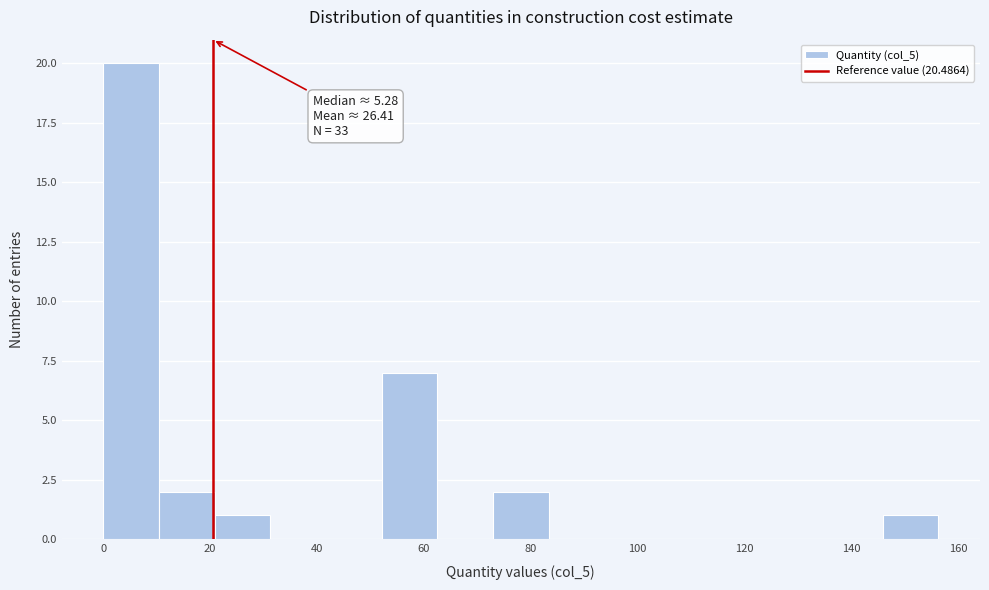

Which range on the x-axis has the tallest bar?

0 to 10